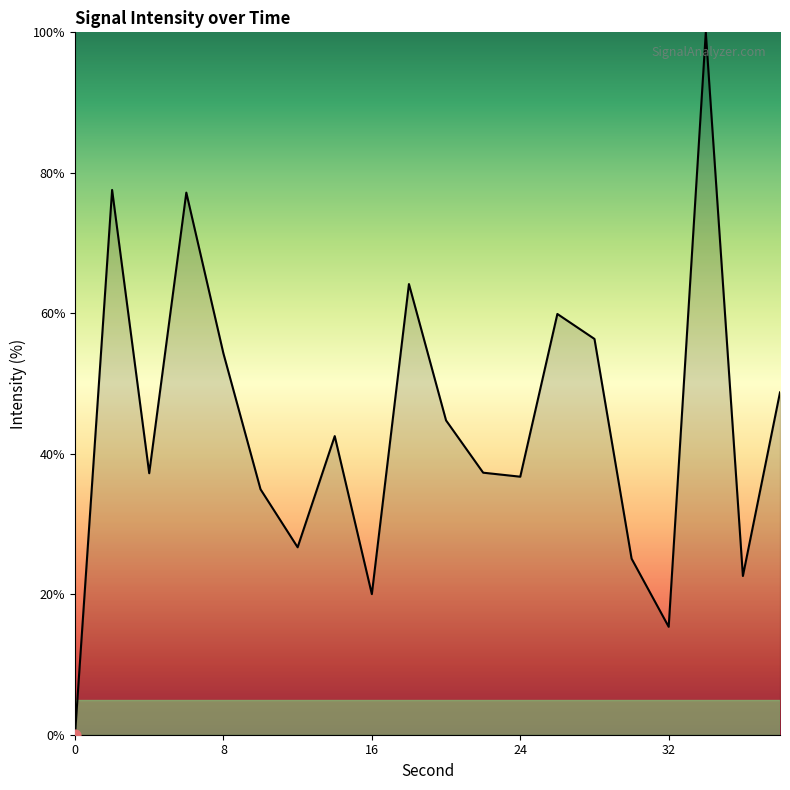

What is the difference between the maximum and minimum values?

100.0